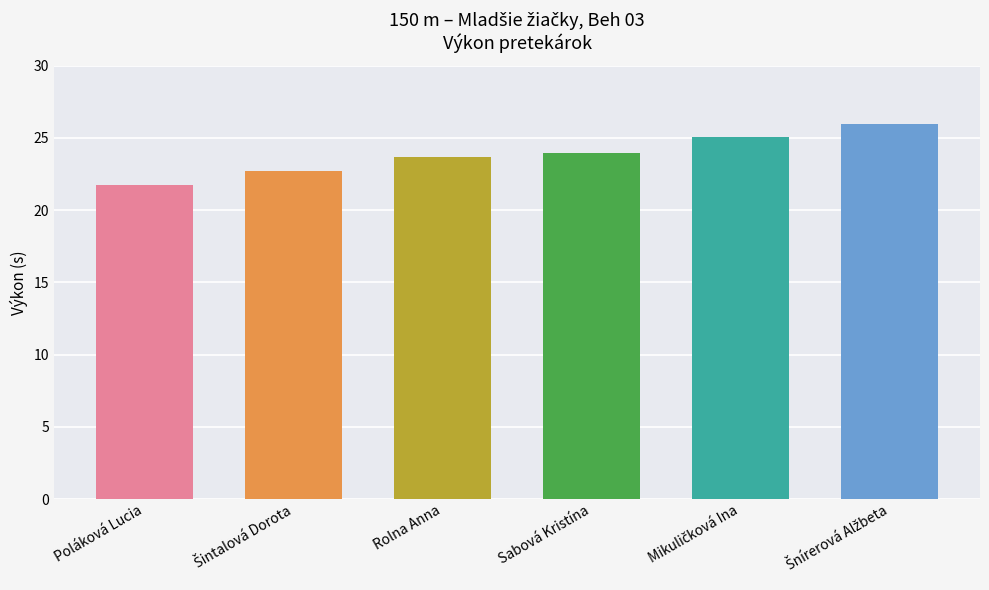

What is the change in value from Rolna Anna to Šnírerová Alžbeta?

+2.2